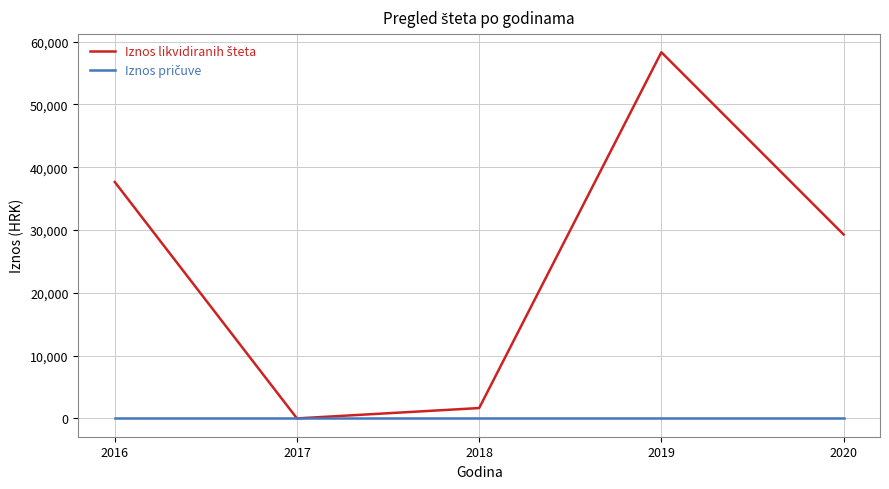

Which label corresponds to the largest value in the chart?

2019